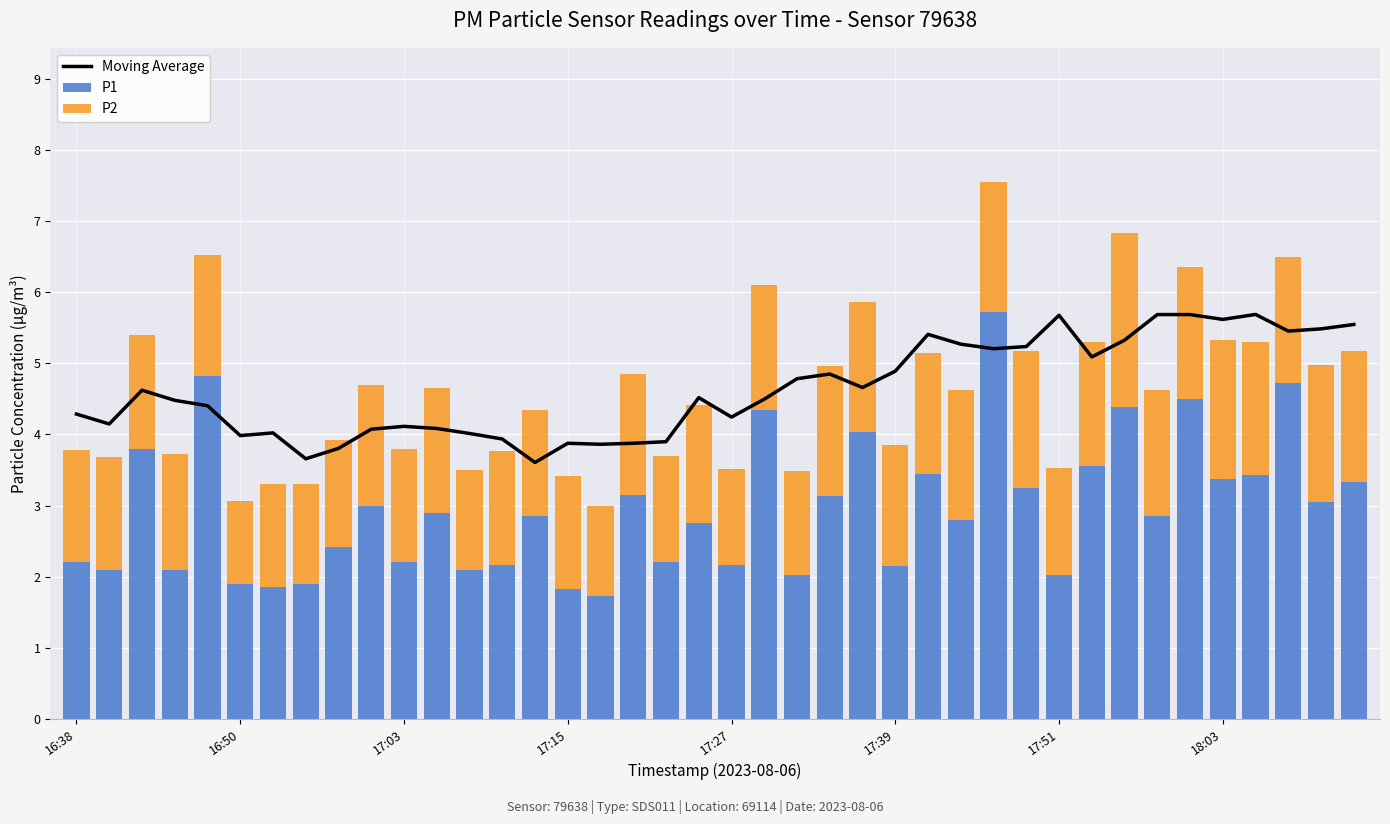

What is the maximum value for P1?

5.7